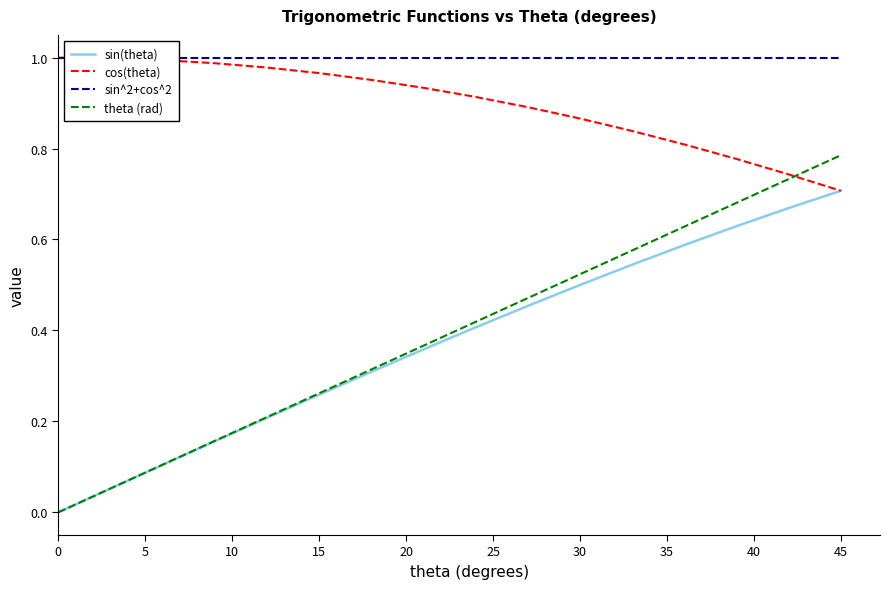

The value of theta (rad) at 0 is 0.0. True or false?

True